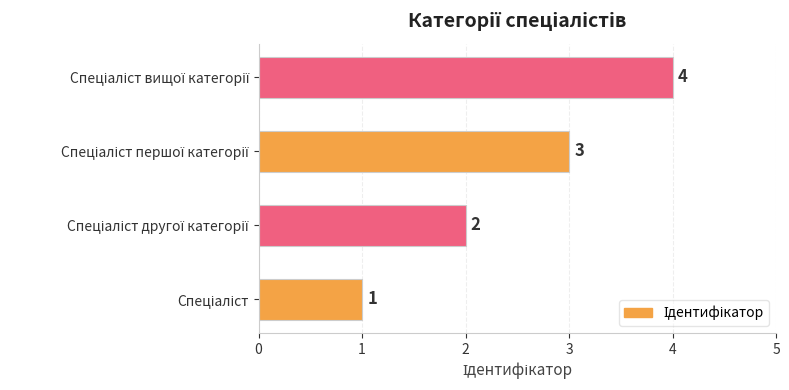

What is the greatest value displayed?

4